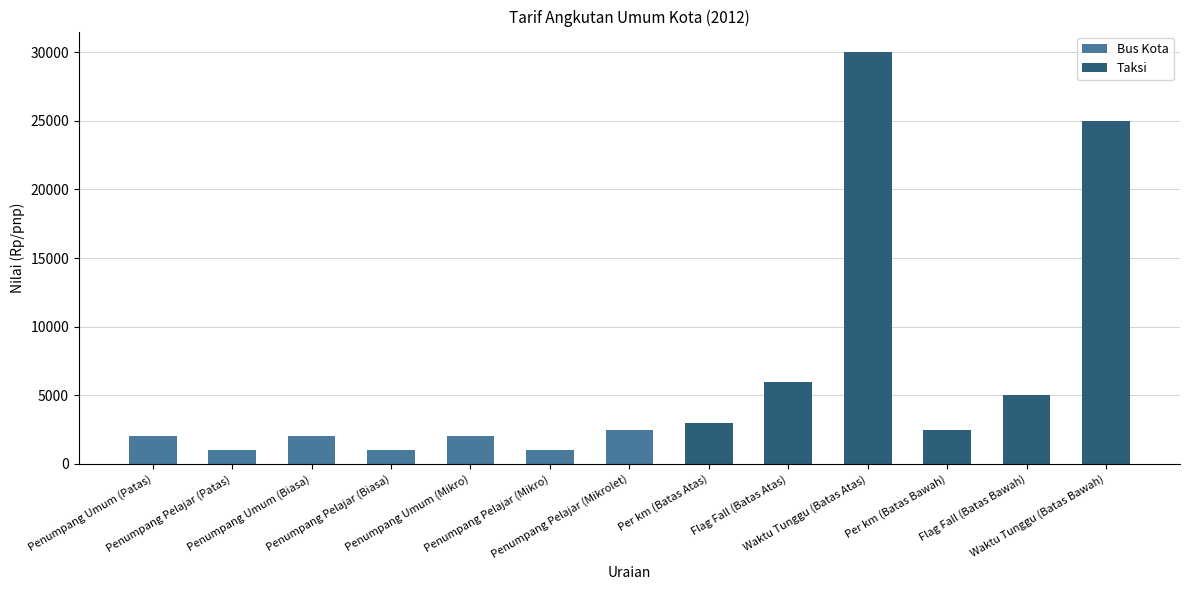

Rank the categories by value from highest to lowest.

Waktu Tunggu (Batas Atas), Waktu Tunggu (Batas Bawah), Flag Fall (Batas Atas), Flag Fall (Batas Bawah), Per km (Batas Atas), Penumpang Pelajar (Mikrolet), Per km (Batas Bawah), Penumpang Umum (Patas), Penumpang Umum (Biasa), Penumpang Umum (Mikro), Penumpang Pelajar (Patas), Penumpang Pelajar (Biasa), Penumpang Pelajar (Mikro)